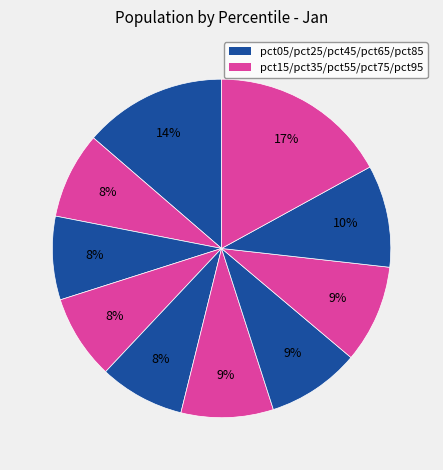

Count the number of slices in the pie.

10